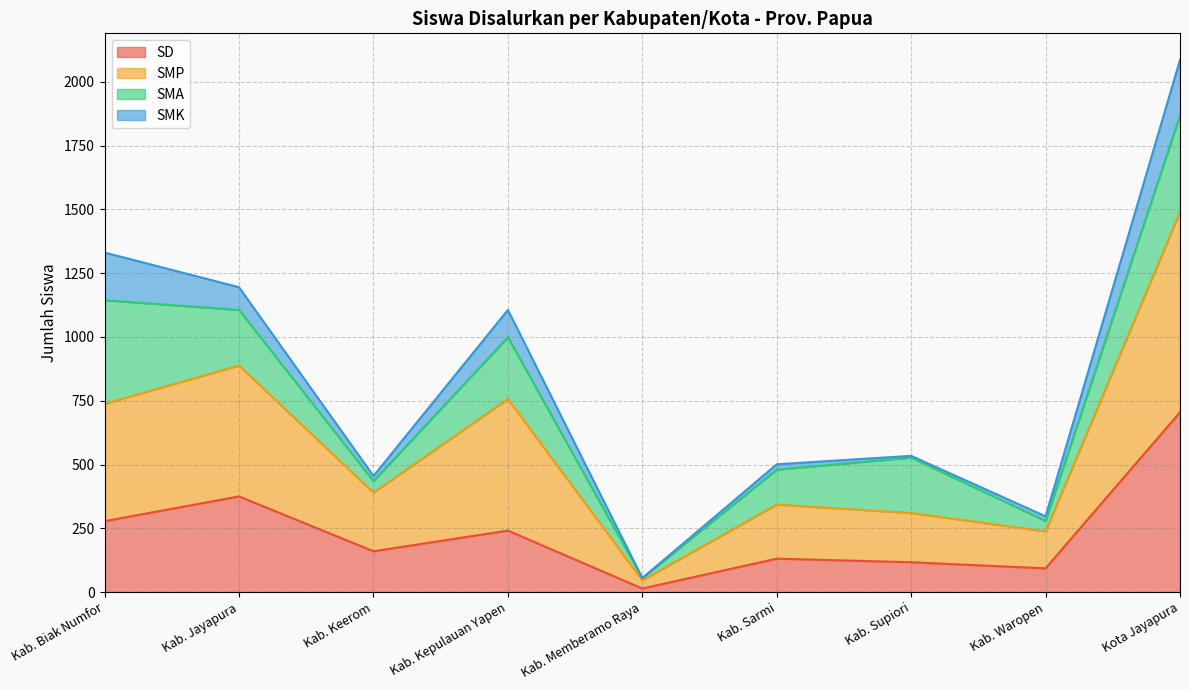

What is the label of the 5th point from the left?

Kab. Memberamo Raya